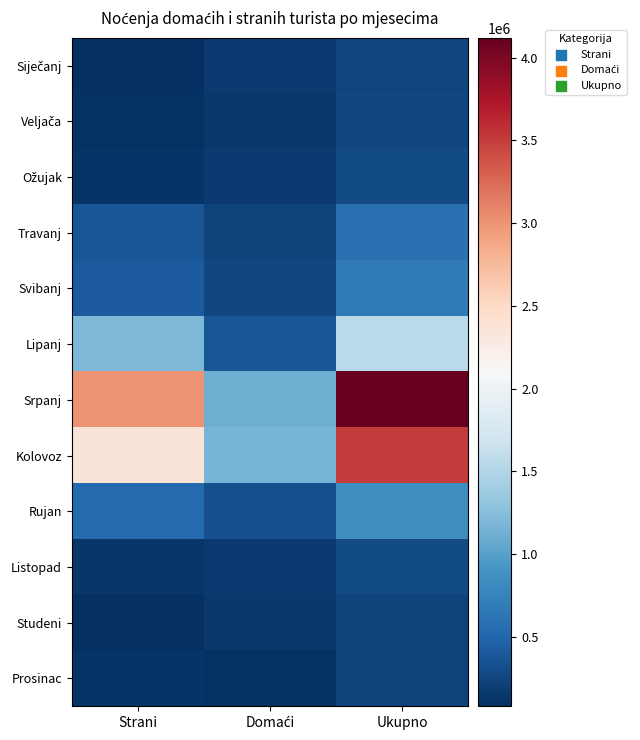

Count the number of categories in the chart.

3